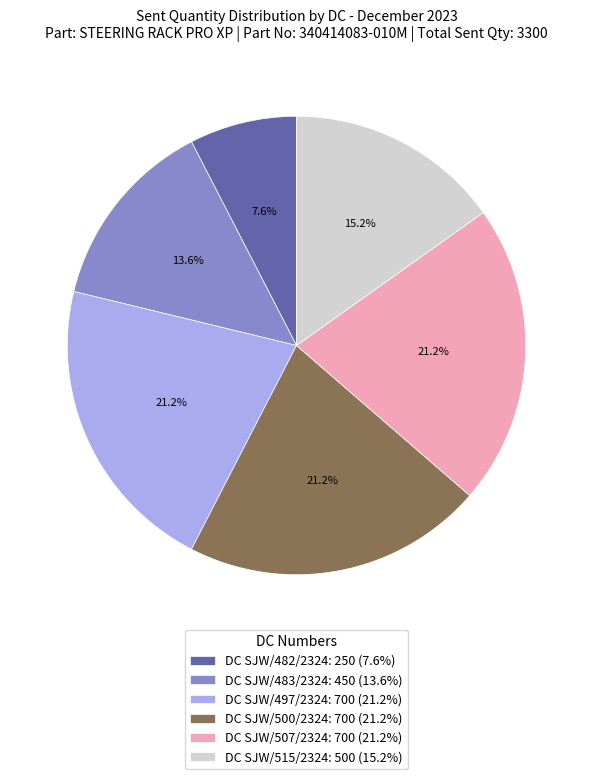

Is there any slice that represents more than half of the pie?

No